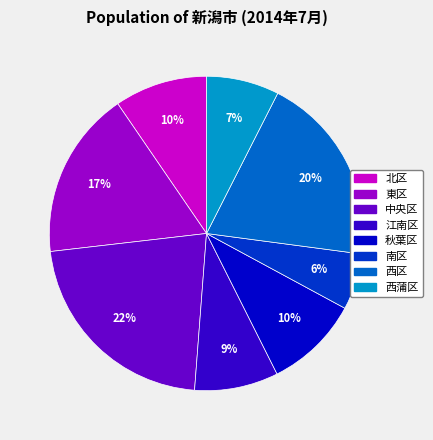

How many segments does this pie chart have?

8